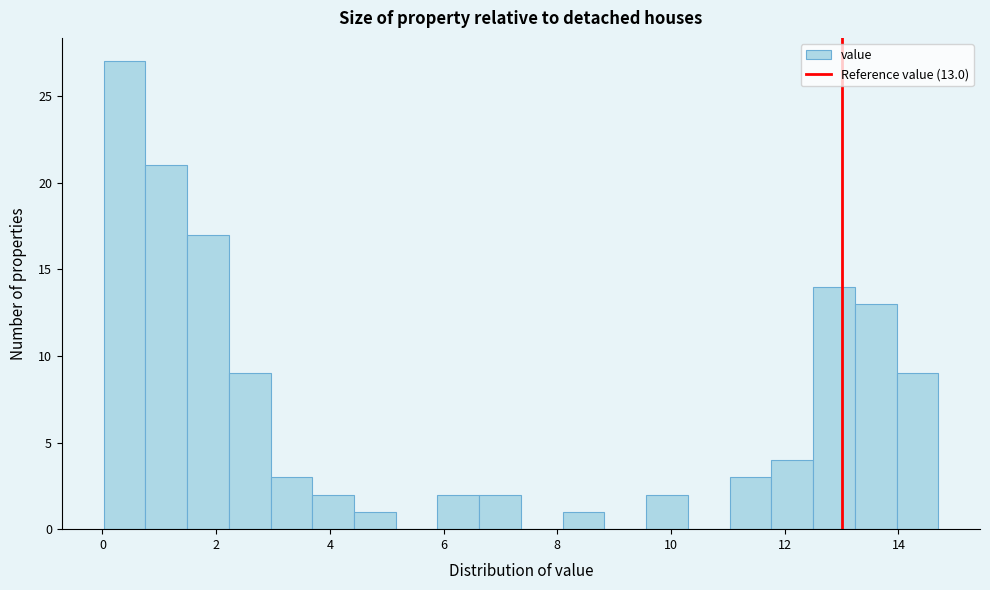

Read against the x-axis, roughly where is the centre of the tallest bar?

0.4